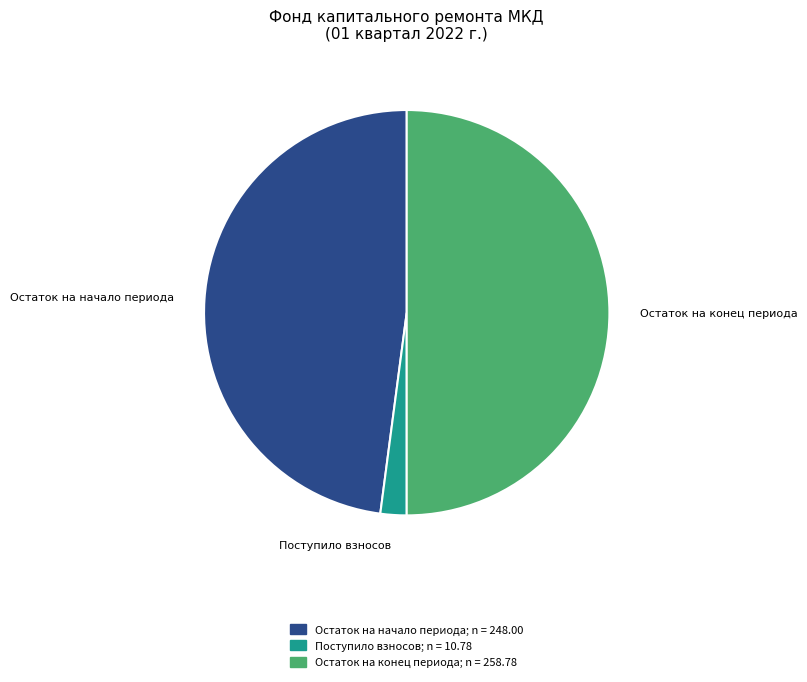

How many segments does this pie chart have?

3